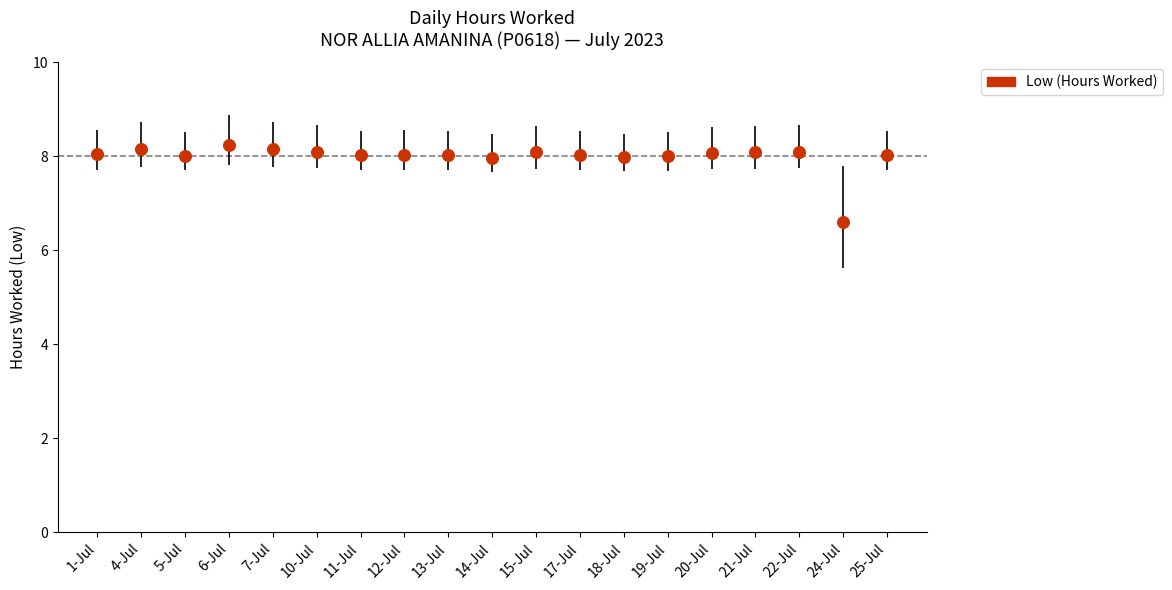

What Y value in the scatter plot is closest to 7?

6.6